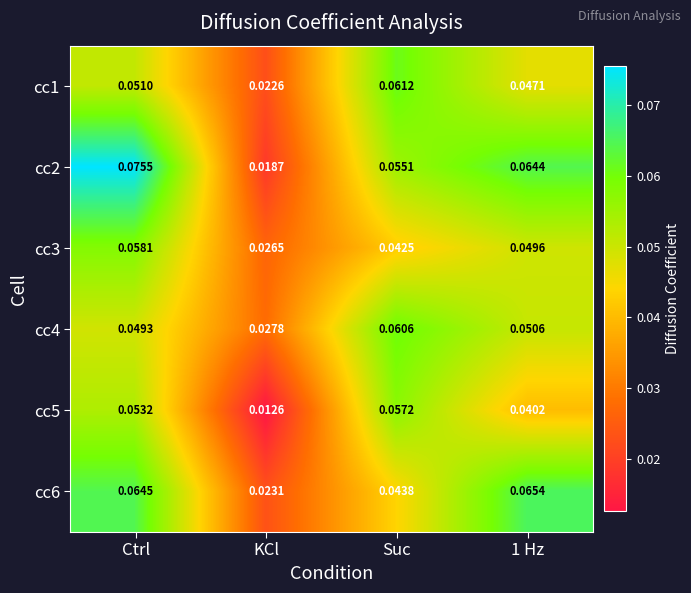

At which label is cc2 closest to 0?

KCl